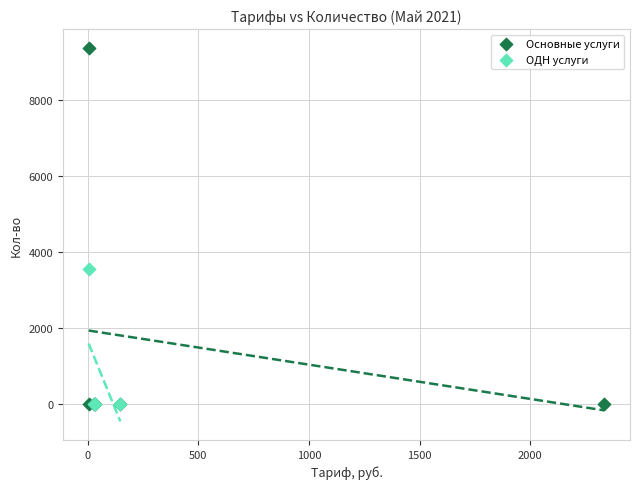

Which series contains the highest Y value?

Основные услуги